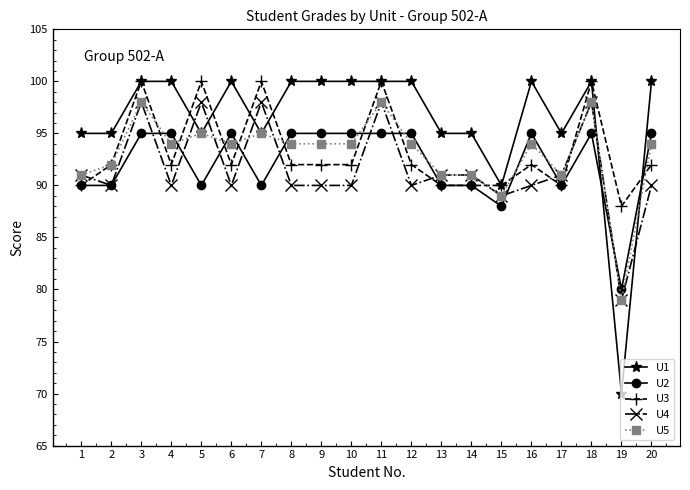

How many times do U2 and U1 cross each other?

2